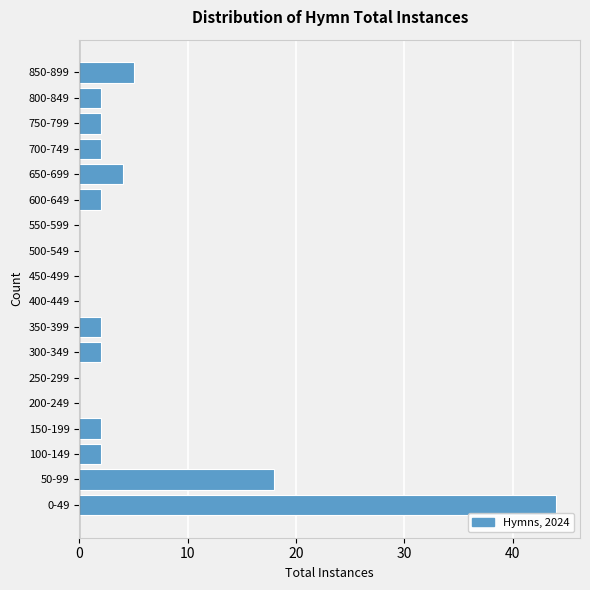

Reading bottom to top, what are all the values shown in this chart?

0-49=44	50-99=18	100-149=2	150-199=2	200-249=0	250-299=0	300-349=2	350-399=2	400-449=0	450-499=0	500-549=0	550-599=0	600-649=2	650-699=4	700-749=2	750-799=2	800-849=2	850-899=5